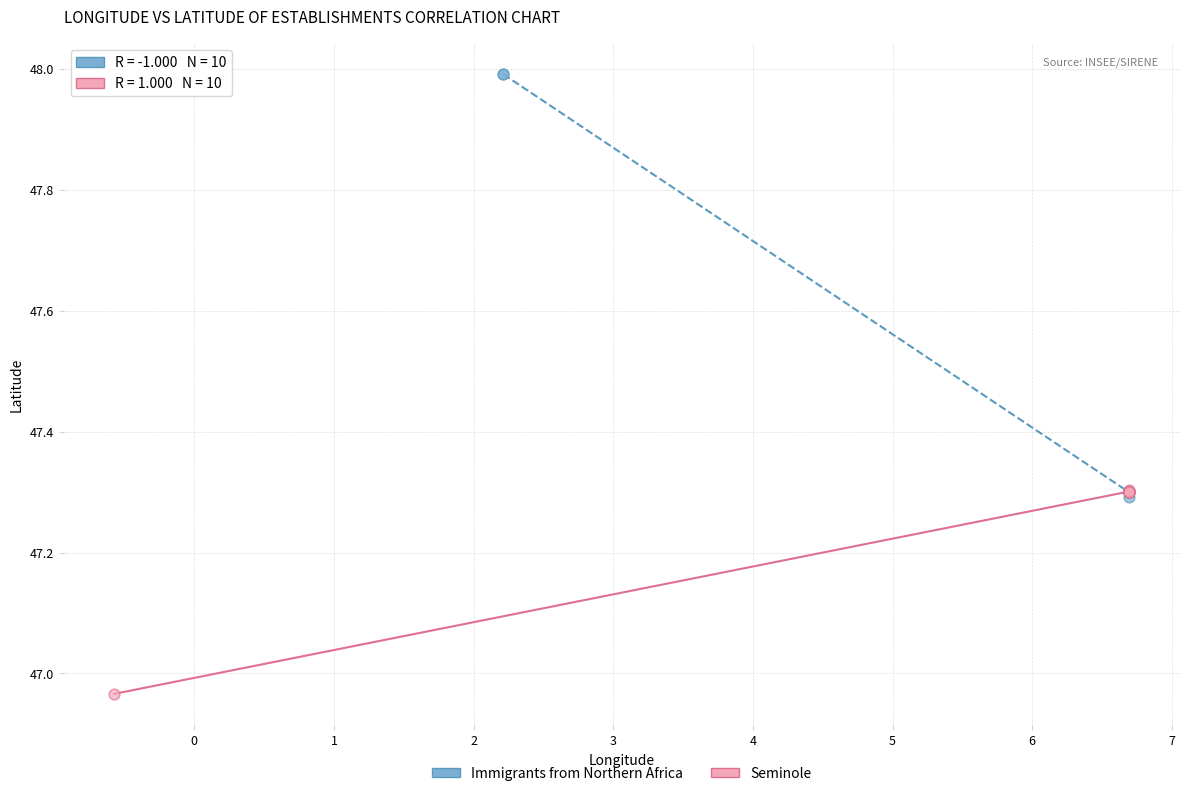

What are all the series names shown in the legend?

Immigrants from Northern Africa, Seminole